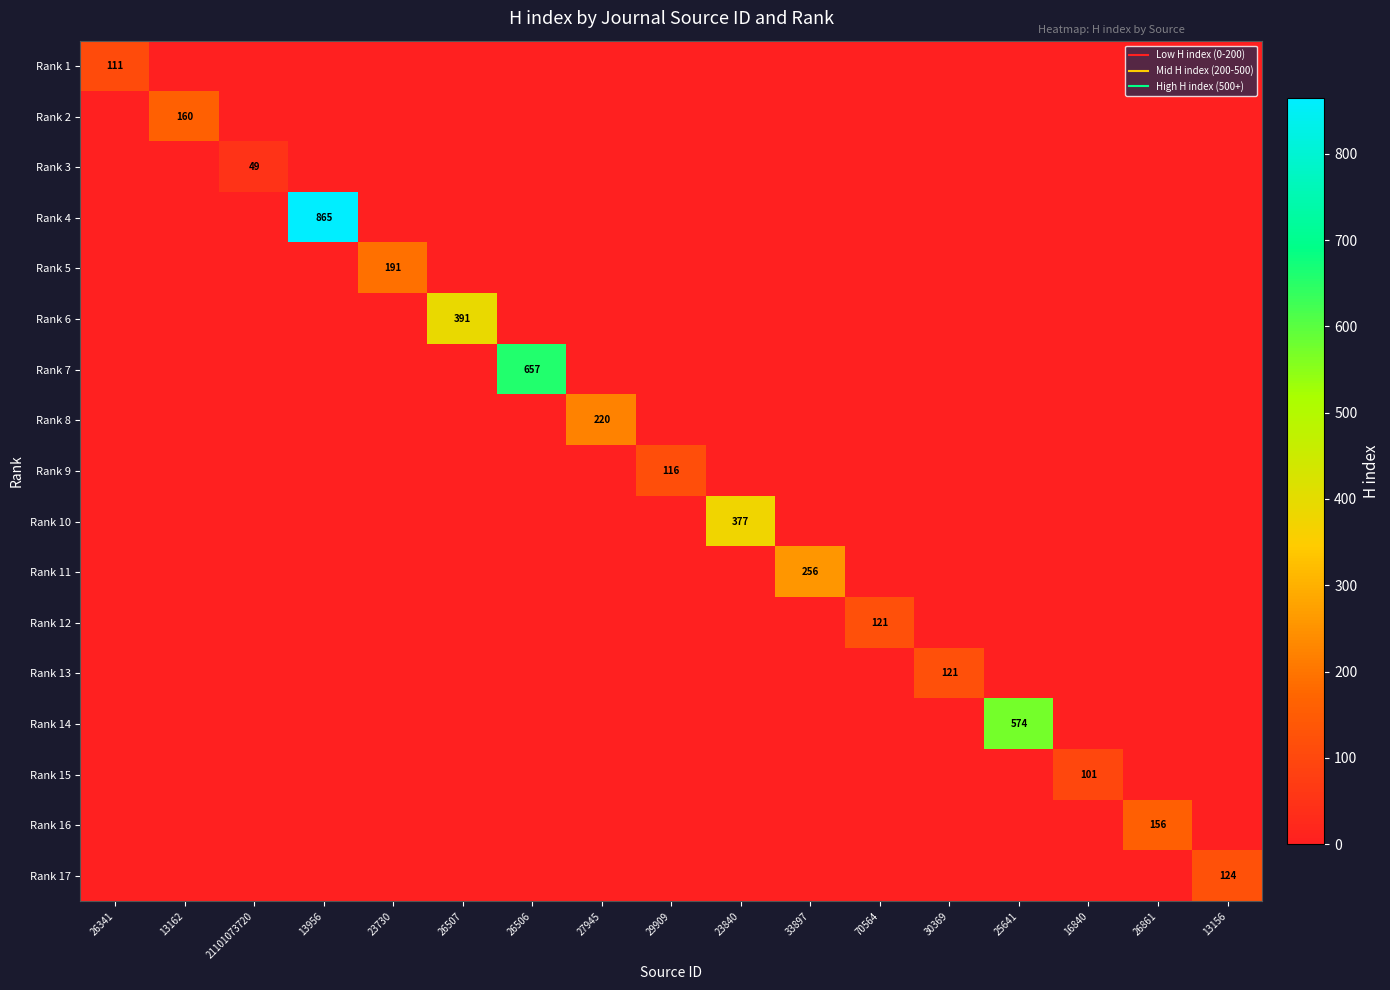

List the series in order of their peak value, highest first.

Rank 4, Rank 7, Rank 14, Rank 6, Rank 10, Rank 11, Rank 8, Rank 5, Rank 2, Rank 16, Rank 17, Rank 12, Rank 13, Rank 9, Rank 1, Rank 15, Rank 3